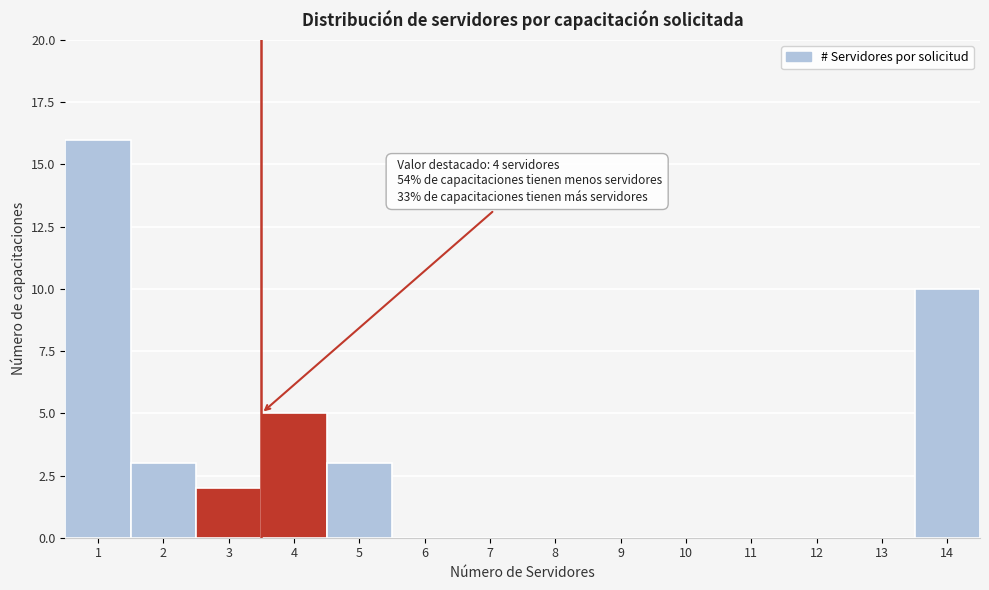

Reading right to left, list all the values displayed in this chart.

14=10	13=0	12=0	11=0	10=0	9=0	8=0	7=0	6=0	5=3	4=5	3=2	2=3	1=16